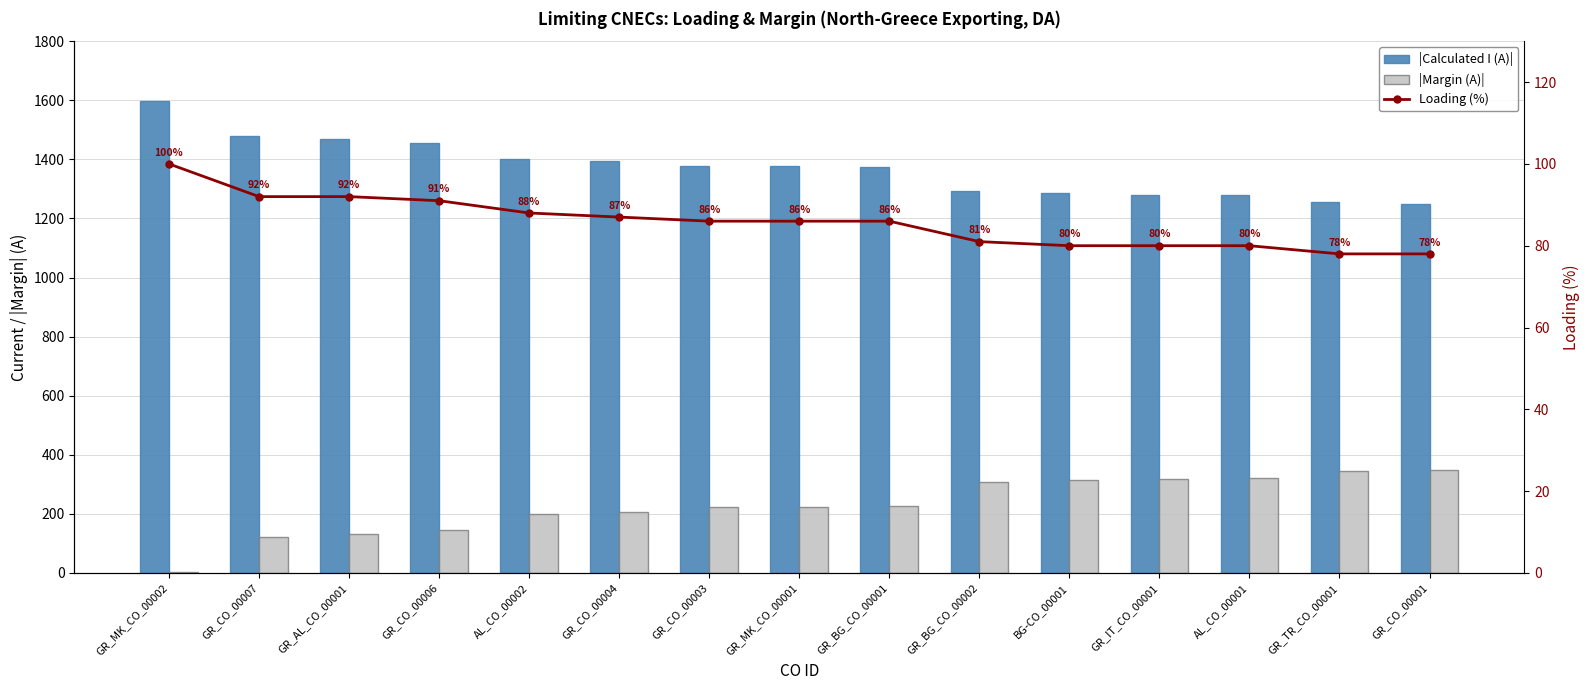

At GR_IT_CO_00001, list the series in order from largest to smallest.

|Calculated I (A)|, |Margin (A)|, Loading (%)